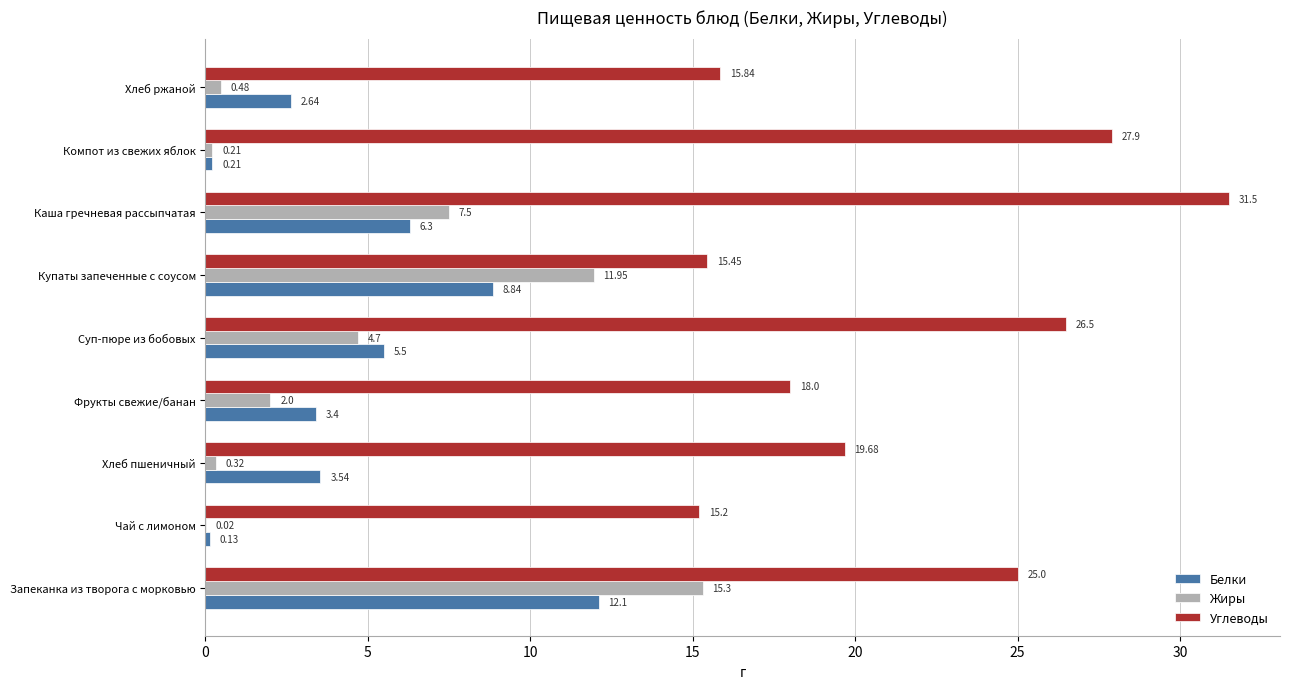

Where is Жиры nearest to the value 7?

Каша гречневая рассыпчатая